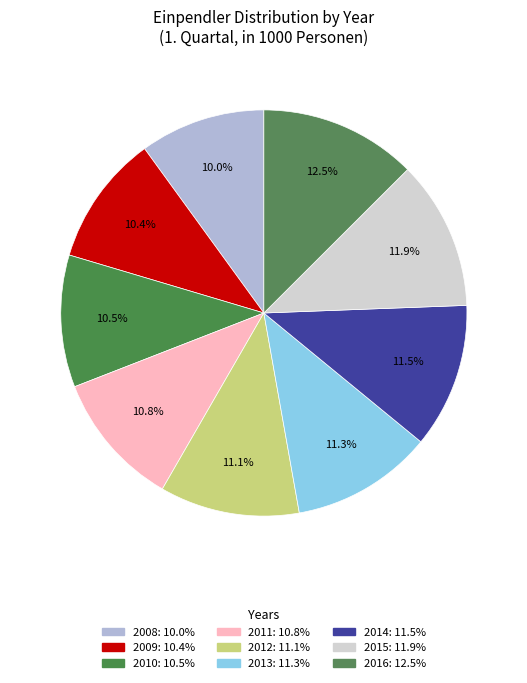

Approximately how many times larger is the value at 2016 compared to 2009?

1.2